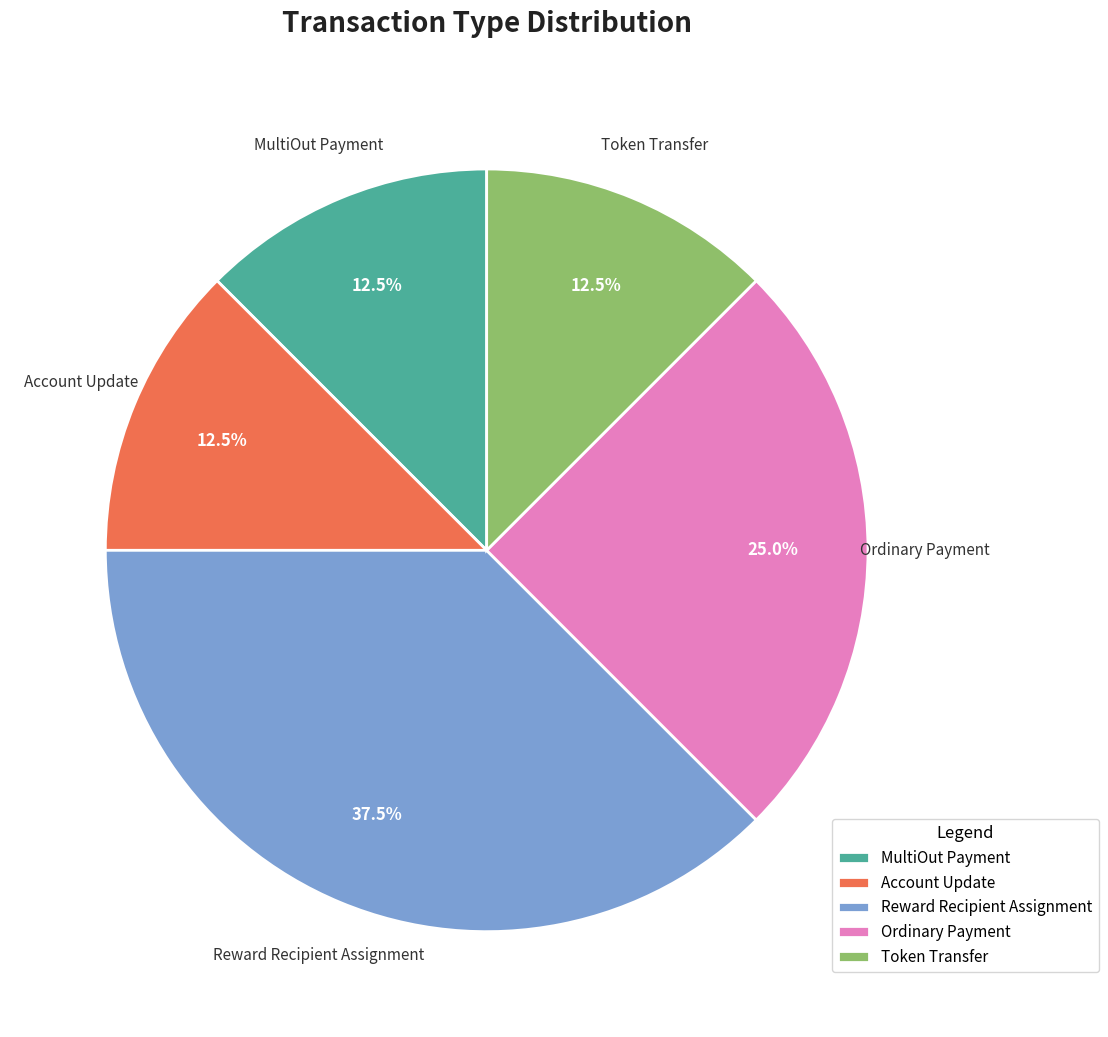

Count the number of slices in the pie.

5